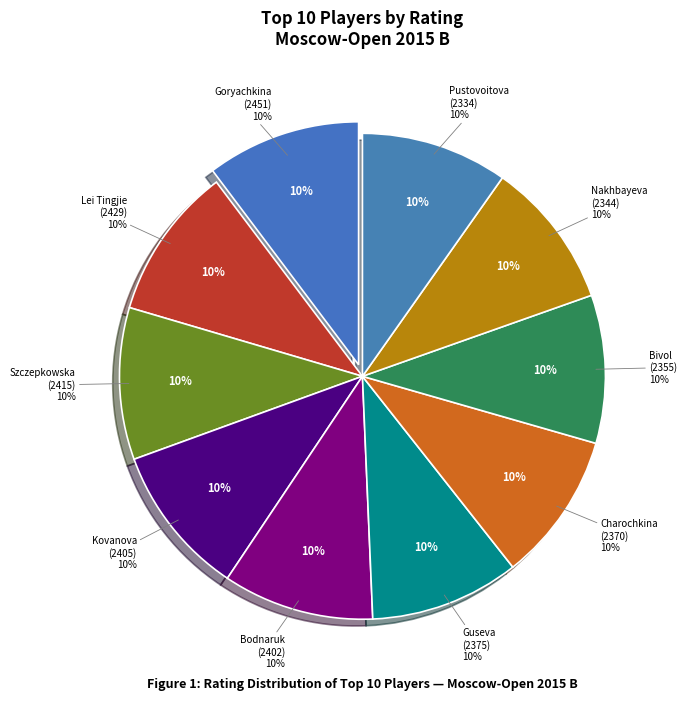

To the nearest percent, what is the combined percentage of Pustovoitova Daria and Kovanova Baira?

20%